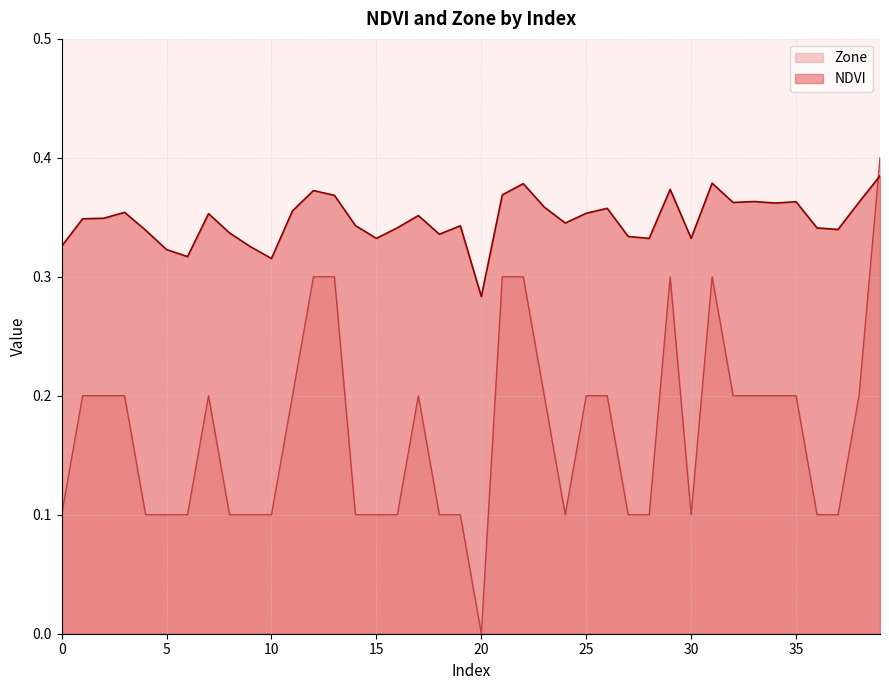

At which category is the sum across all series the highest?

39